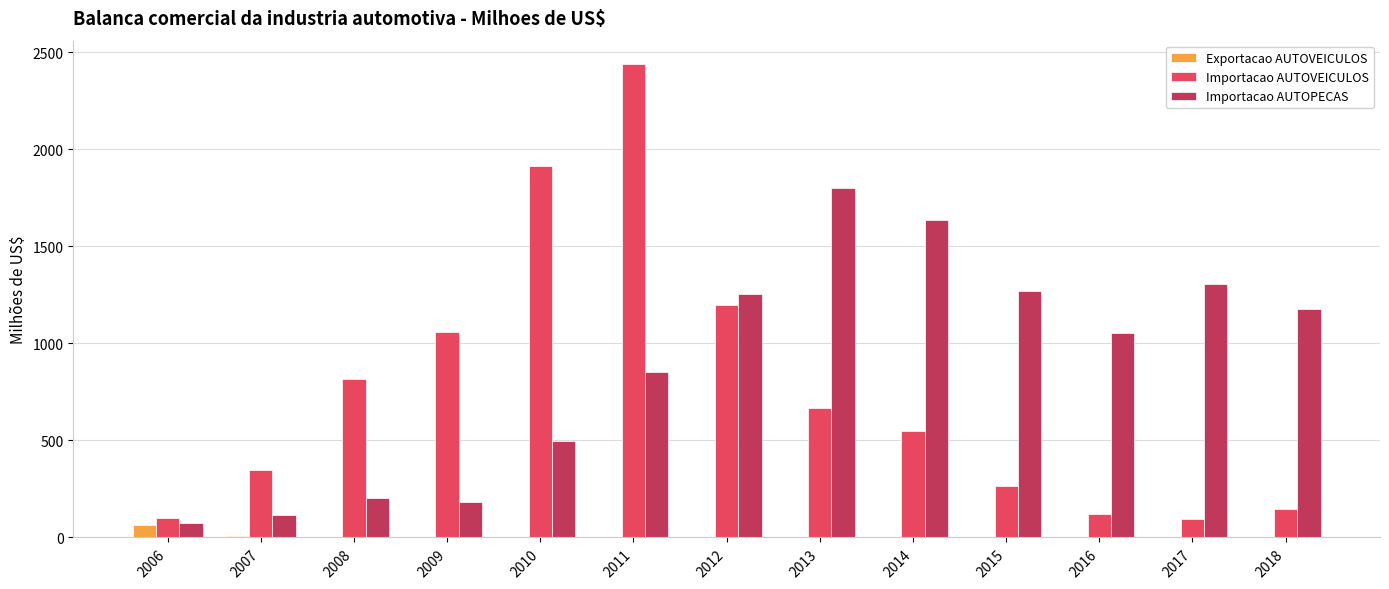

Which category has the highest value in the Exportacao AUTOVEICULOS series?

2006